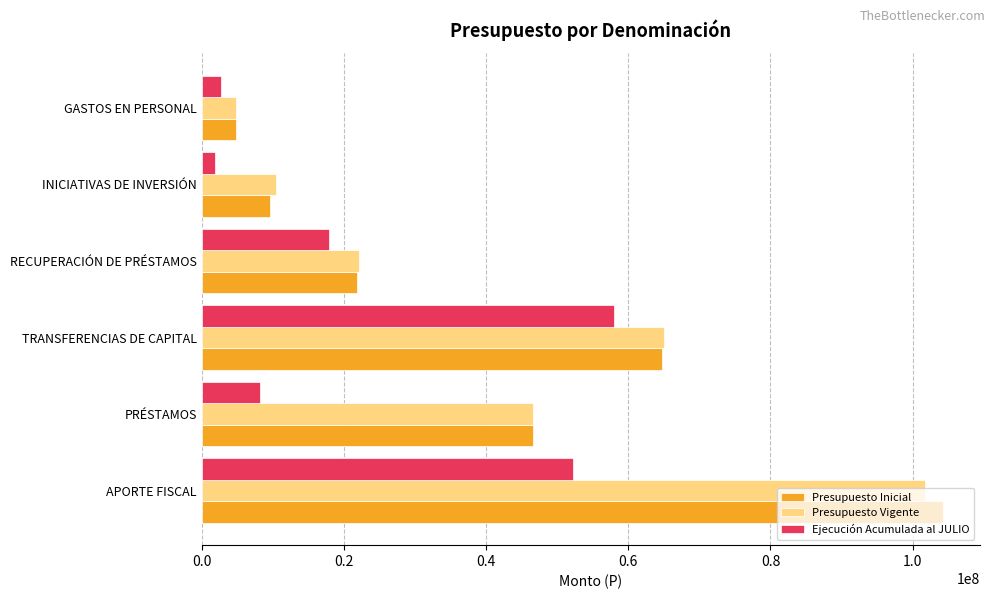

At how many categories does at least one series exceed 66428848?

1